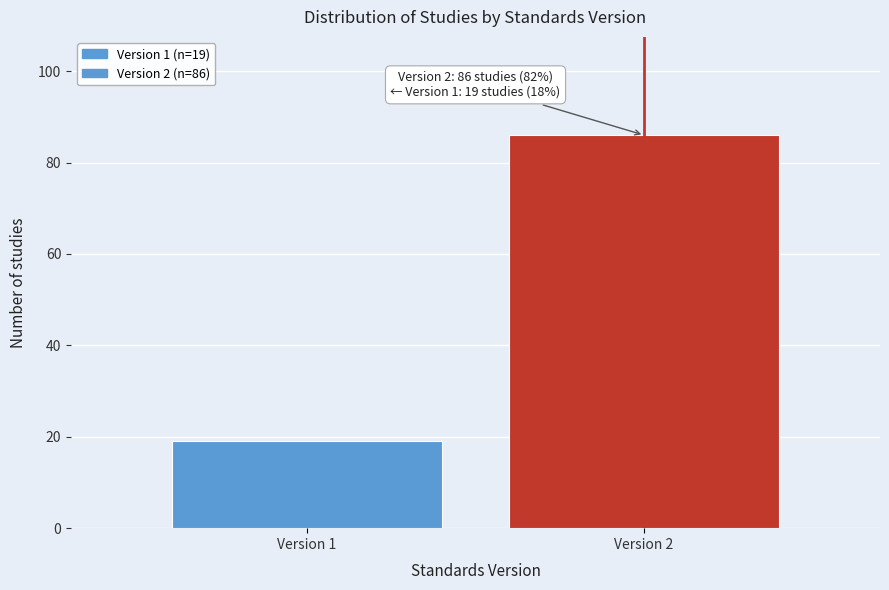

Reading left to right, what are all the values shown in this chart?

Version 1=19	Version 2=86